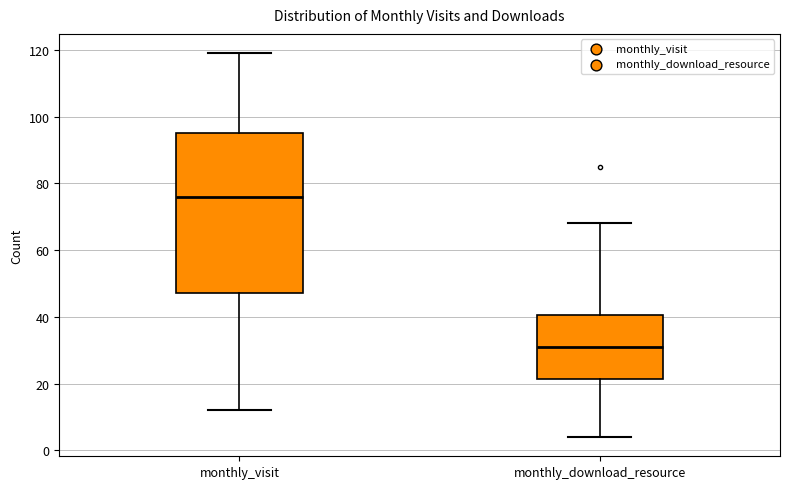

Reading left to right, read every box against the y-axis: the position of its median line, the range the box covers, and the ends of its whiskers. The values are not printed on the chart, so give them approximately, as read against the axis.

monthly_visit: median 76, box 48 to 96, whiskers 12 to 120
monthly_download_resource: median 32, box 22 to 40, whiskers 4 to 68